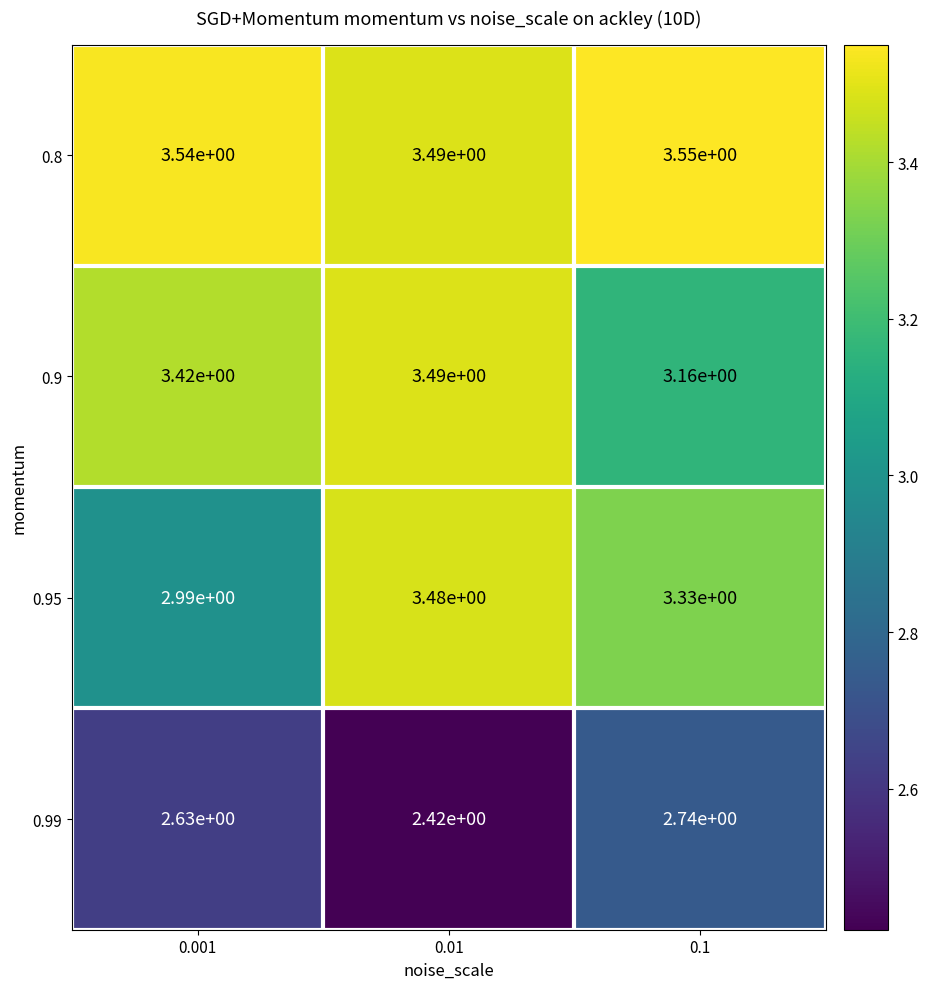

Which series has the largest total across all categories?

0.8